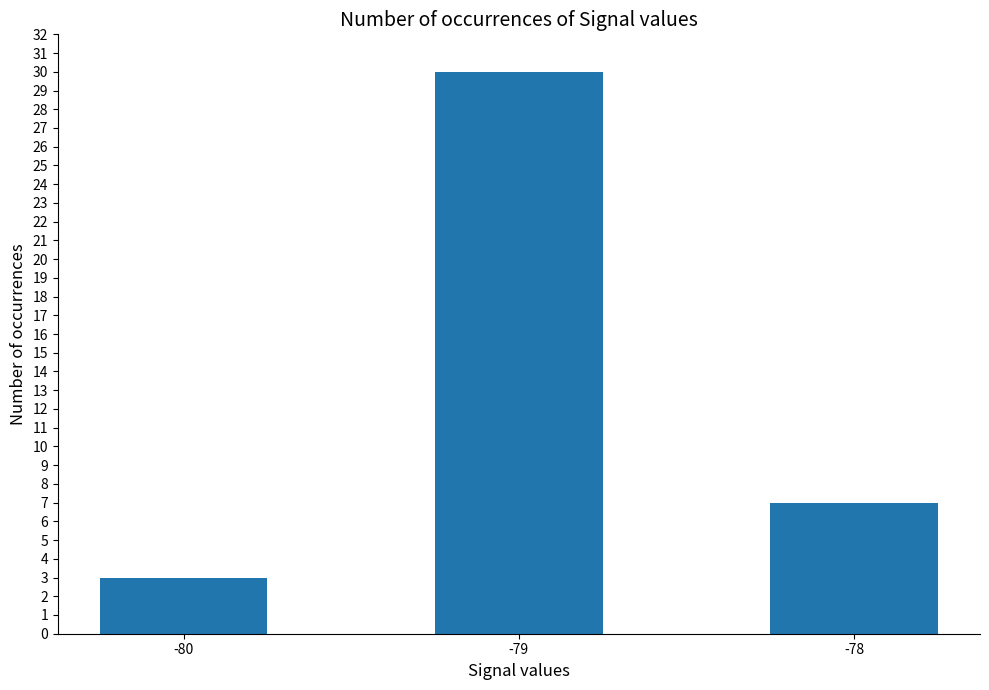

True or false: the data shows 47 at -79.

False